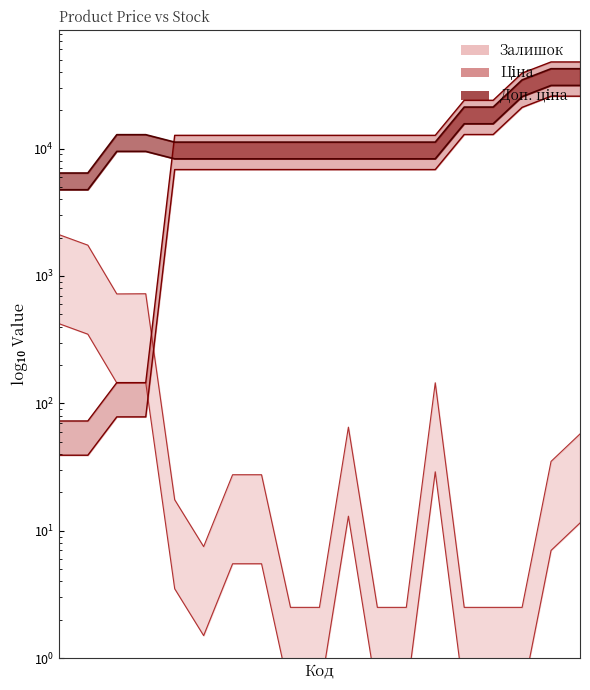

What is the difference between the Ціна high values at 9 and 0?

12635.5